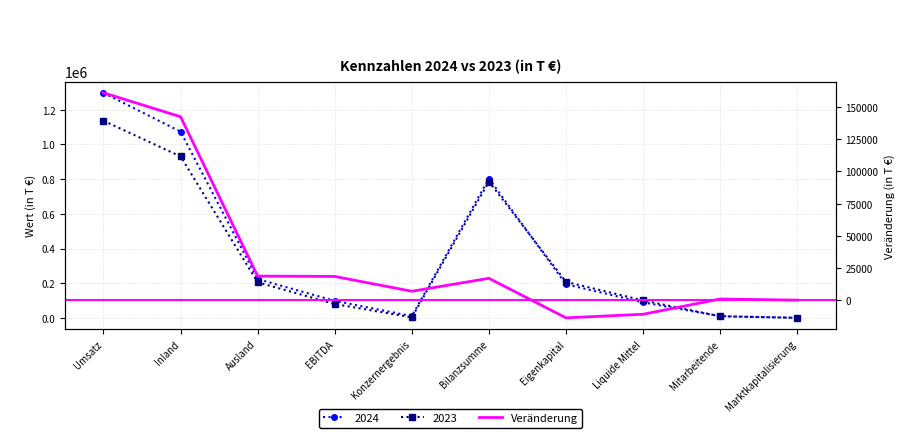

How many values are below zero?

3